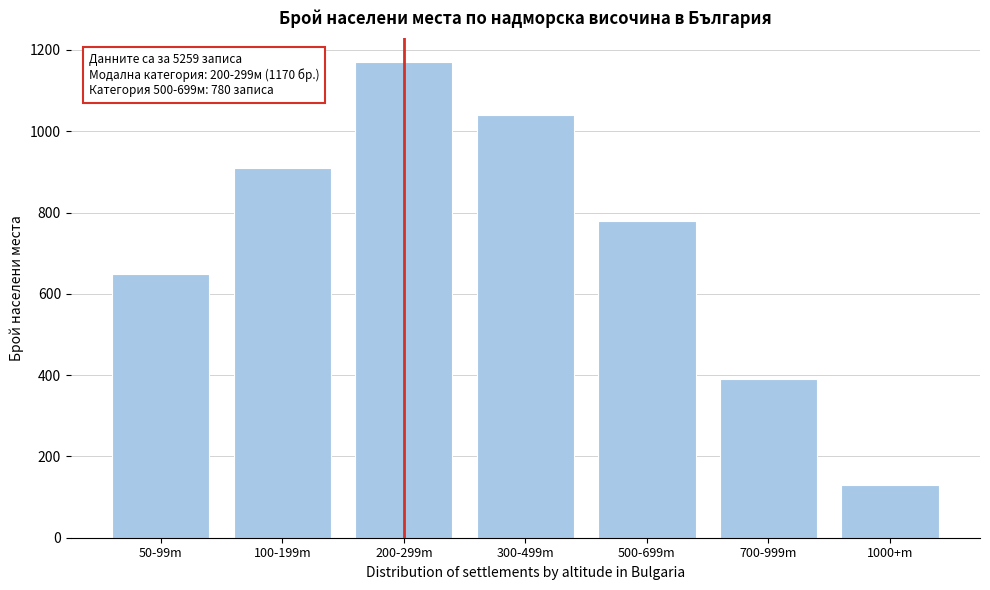

Reading right to left, extract all data points from this chart.

130	390	780	1040	1170	910	650